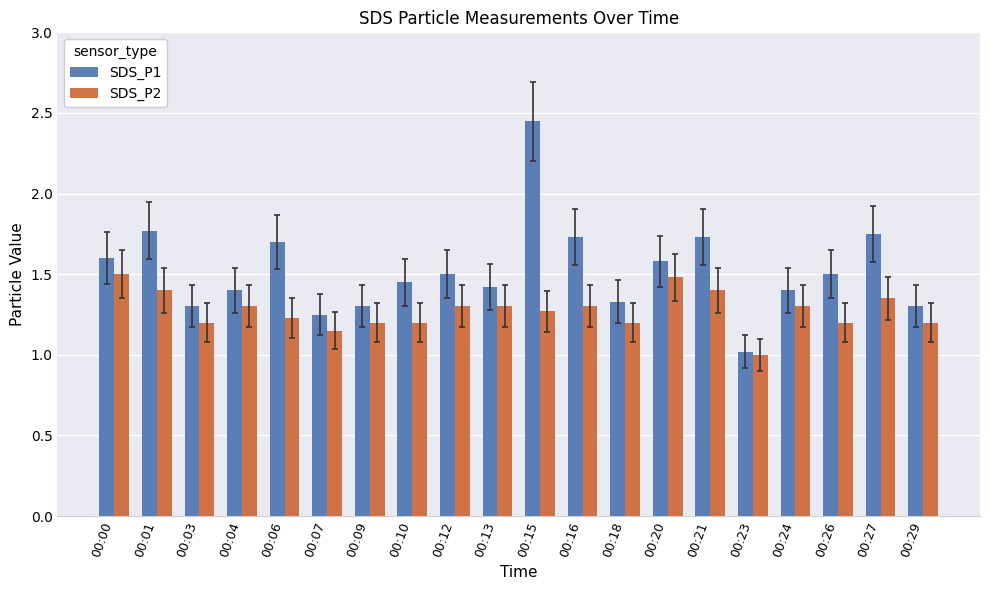

True or false: SDS_P1 has a value of 1.4 at 00:04.

True